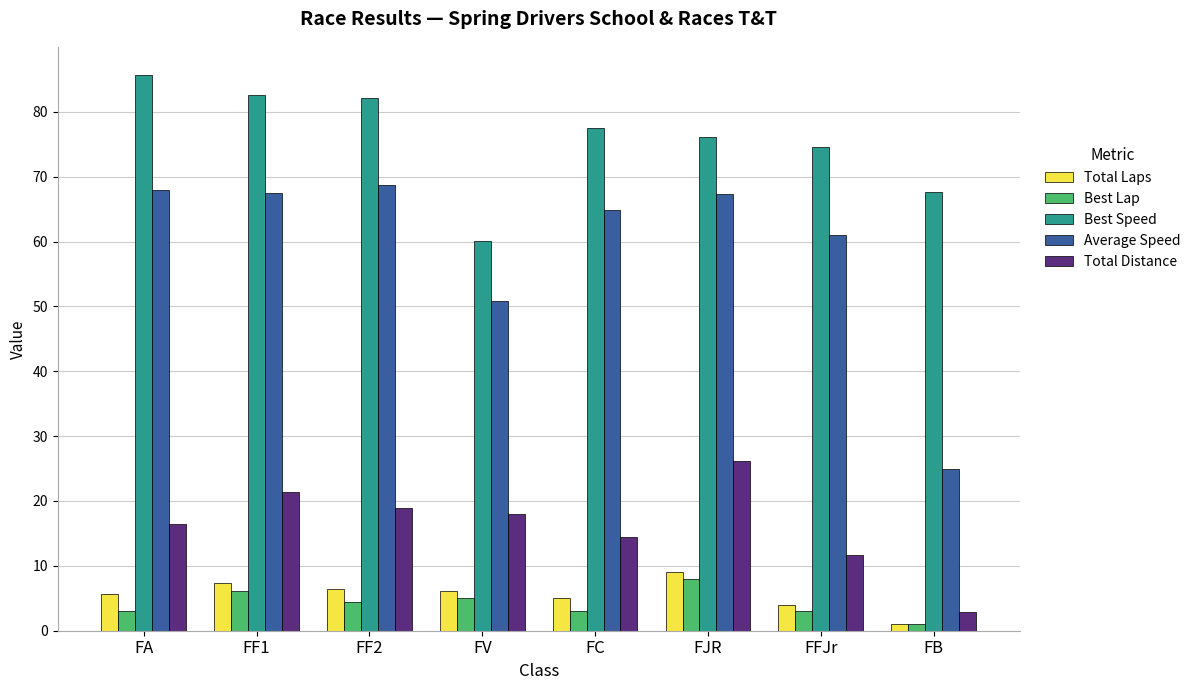

The Best Lap series shows 6.2 at FF1. True or false?

True